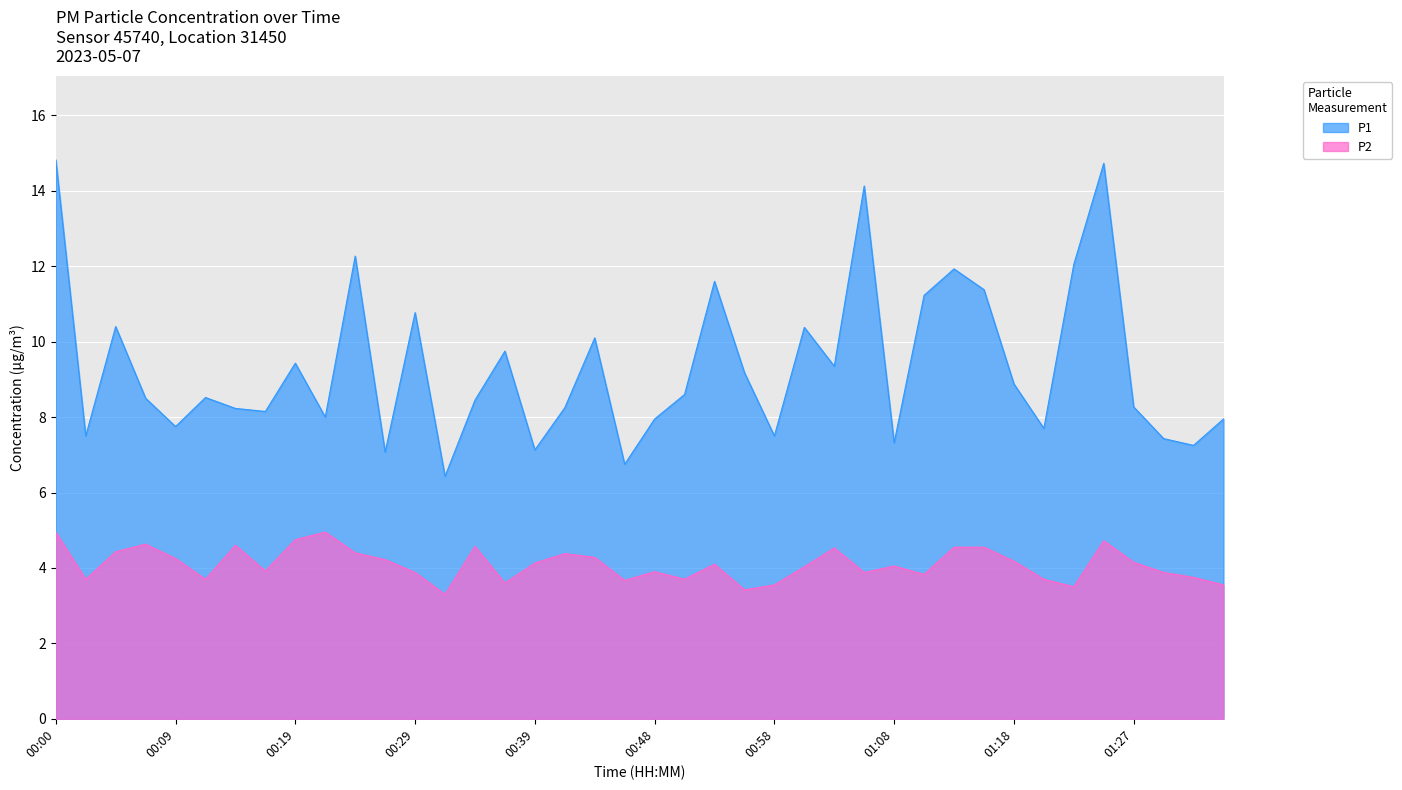

What is the label of the 5th point from the right?

01:25